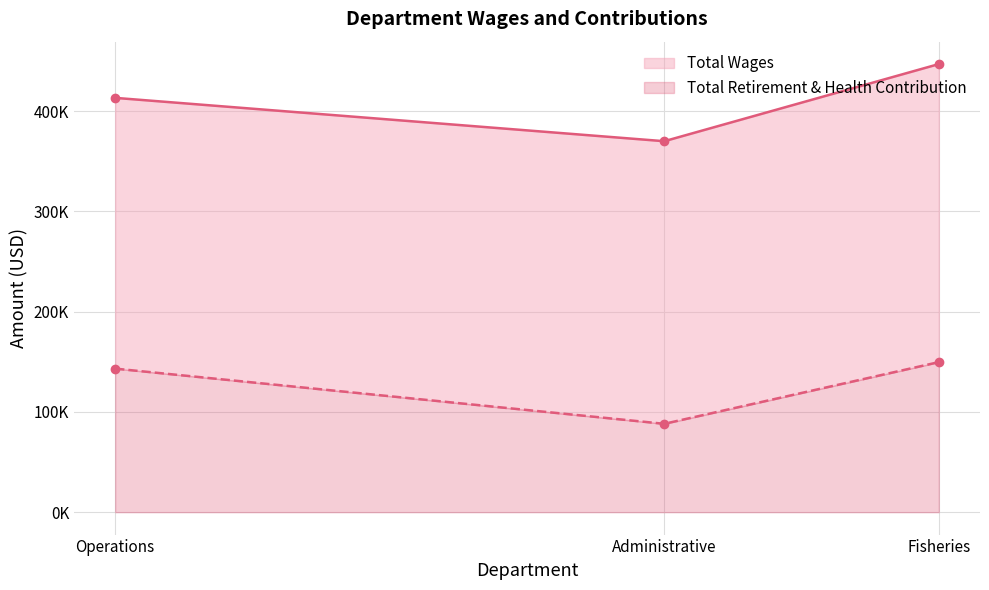

The Total Retirement & Health Contribution series shows 88148 at Administrative. True or false?

True